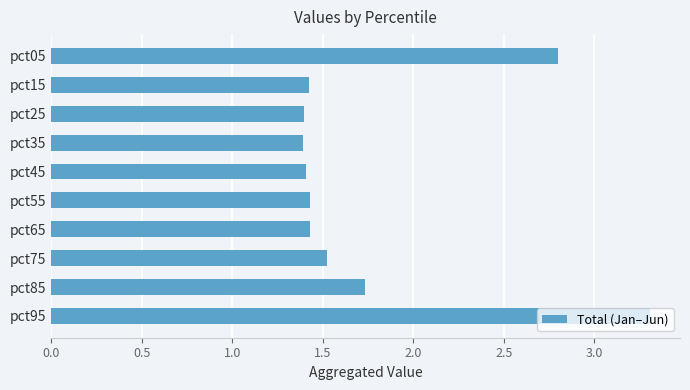

What is the minimum value shown in the chart?

1.4